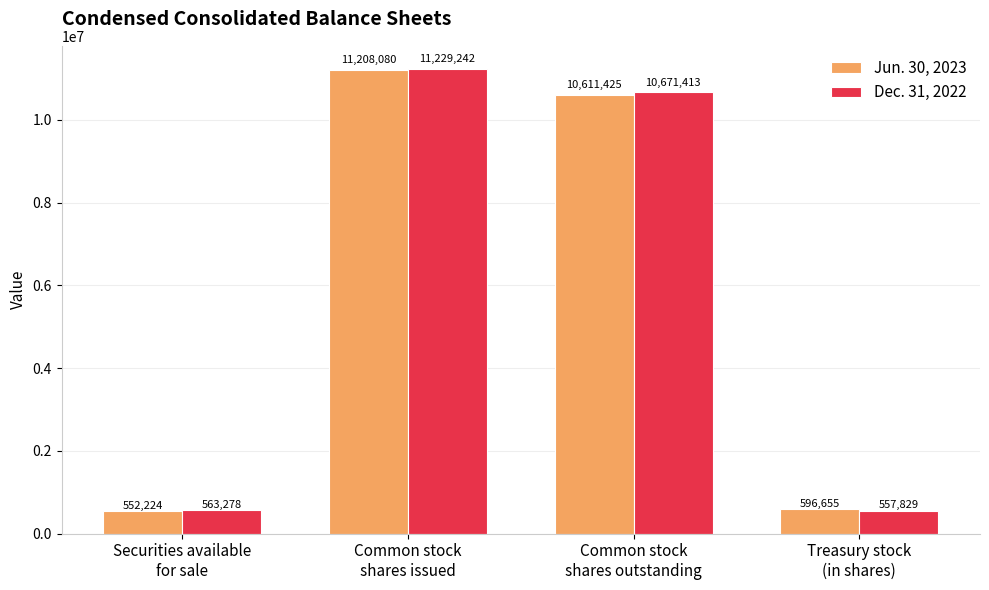

What is the average value of the Jun. 30, 2023 series?

5742096